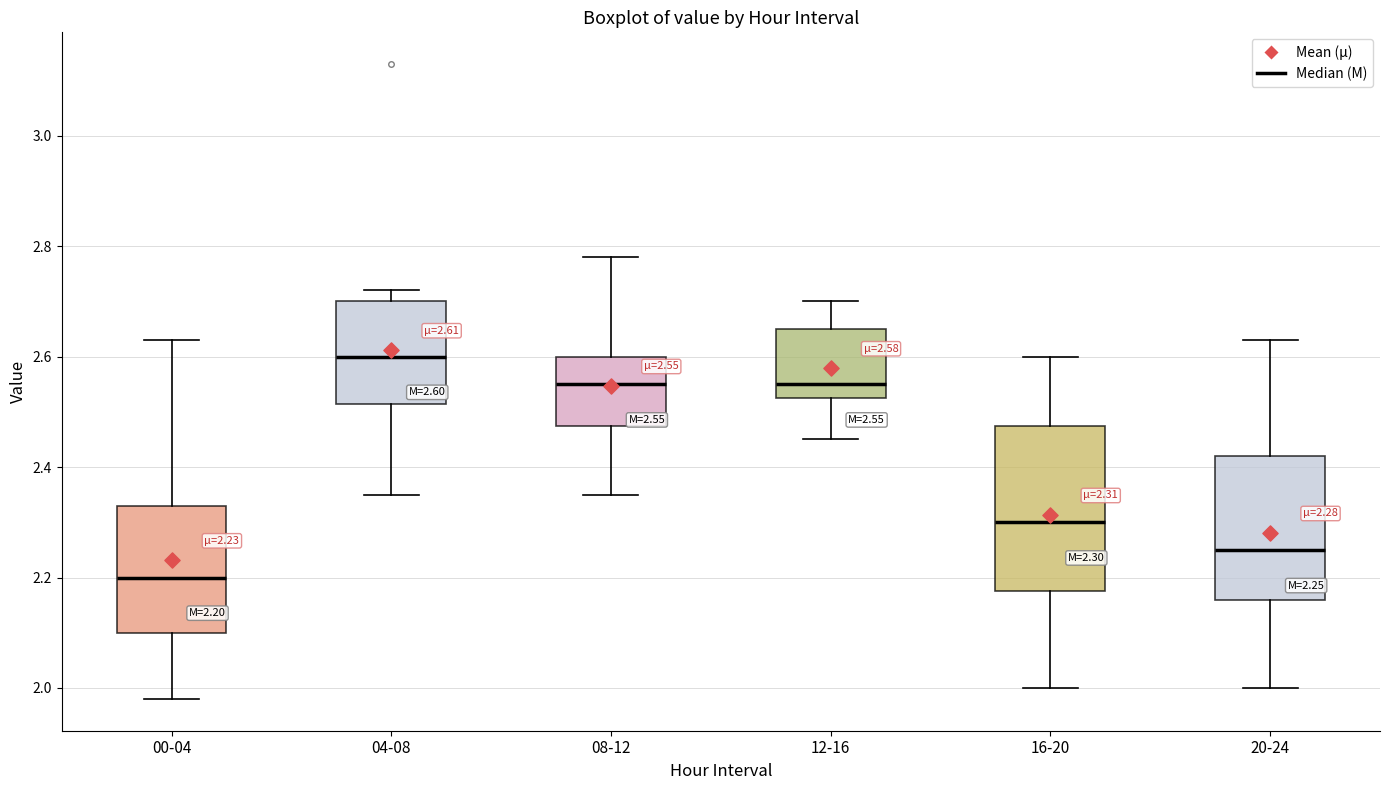

Comparing the boxes themselves (not the whiskers), which one is the tallest?

16-20